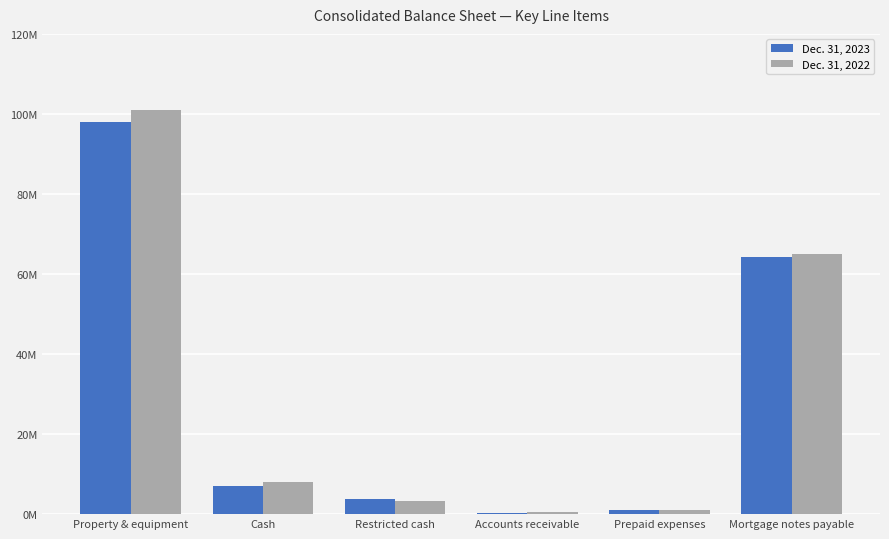

What are all the series names shown in the legend?

Dec. 31, 2023, Dec. 31, 2022